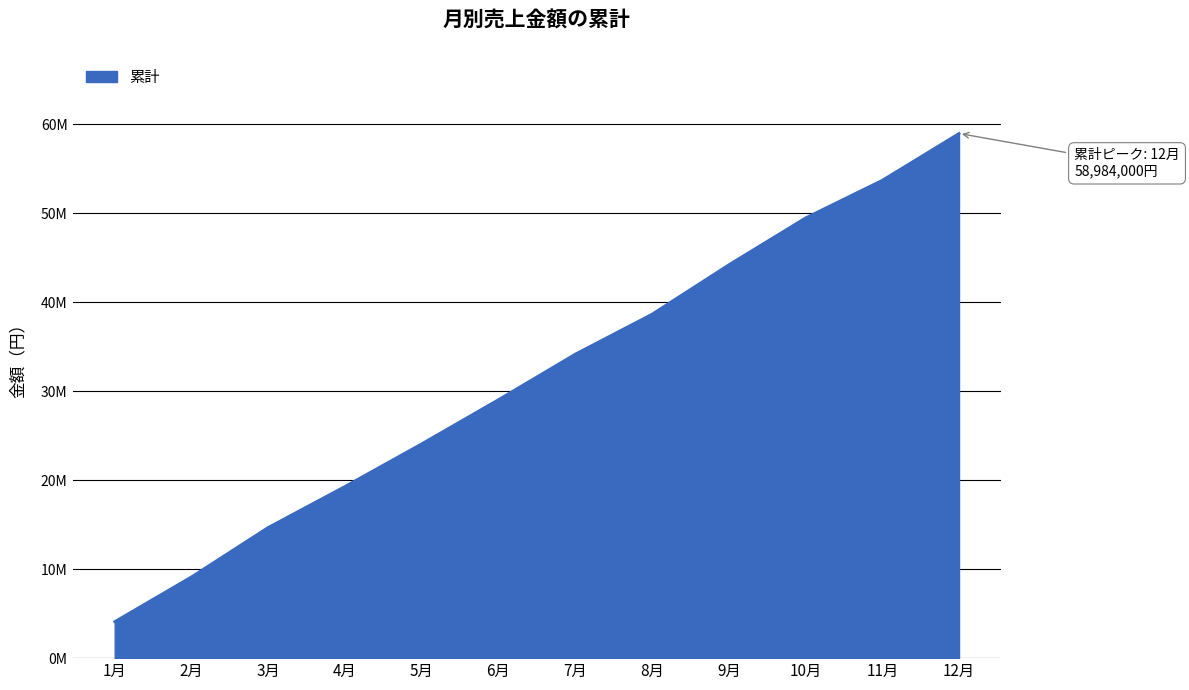

What is the sum of all values?

379635000